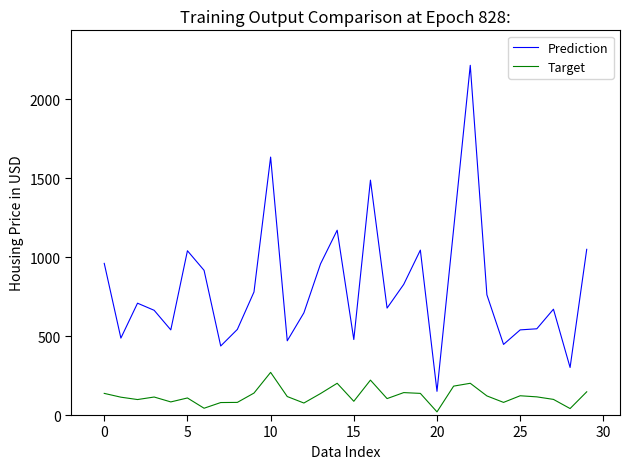

Rank the series by their maximum value, from highest to lowest.

Prediction, Target